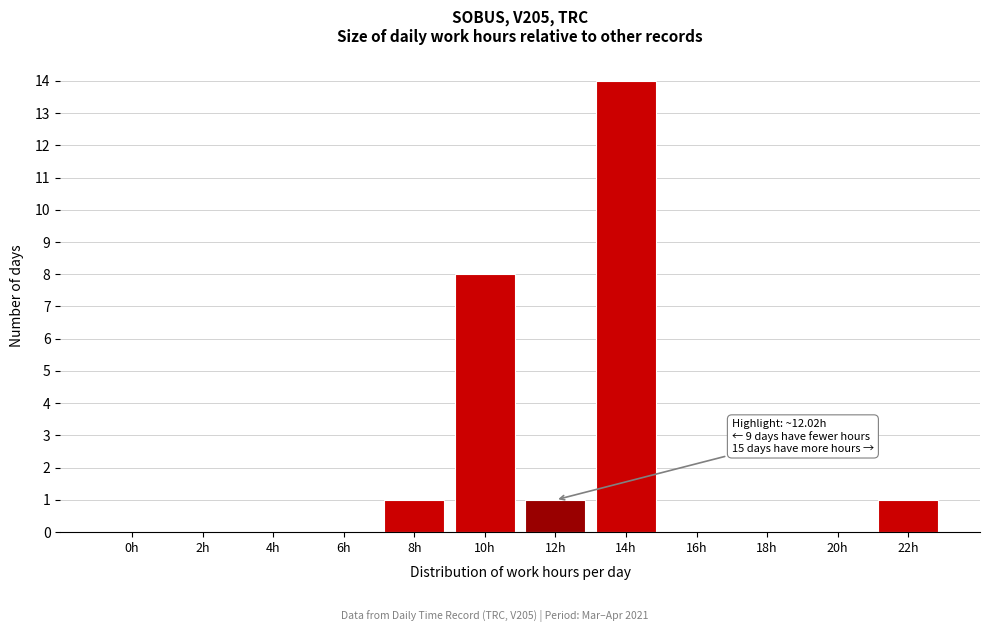

Reading left to right, what are all the values shown in this chart?

0h=0	2h=0	4h=0	6h=0	8h=1	10h=8	12h=1	14h=14	16h=0	18h=0	20h=0	22h=1